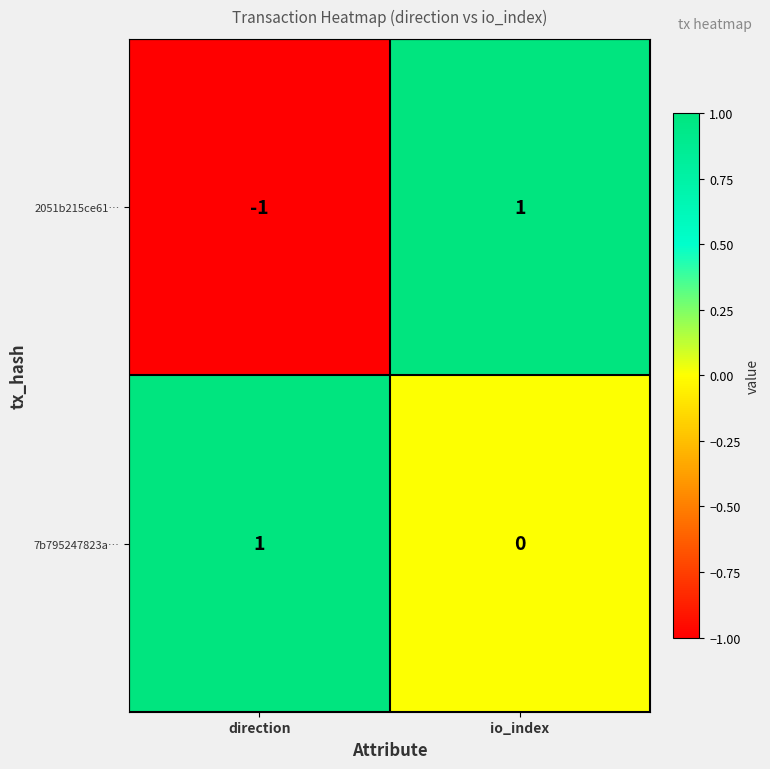

Rank the categories by 2051b215ce61… value from lowest to highest.

direction, io_index